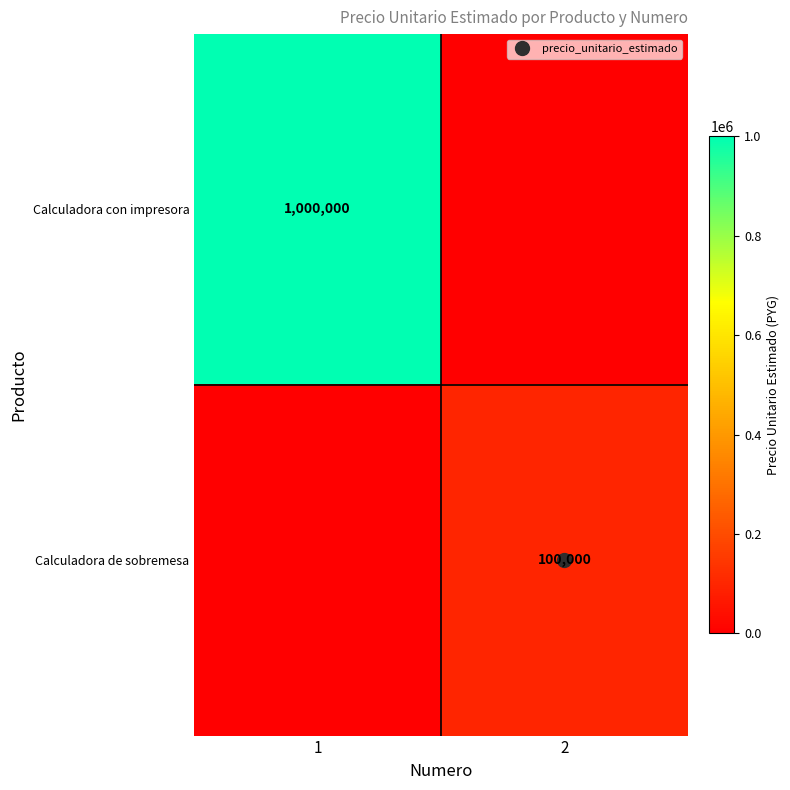

At which category does the chart reach its peak across all series?

1